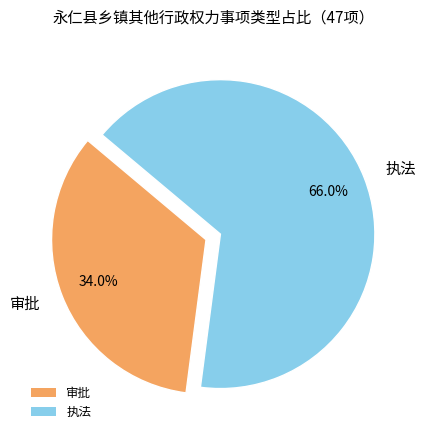

What is the majority slice?

执法